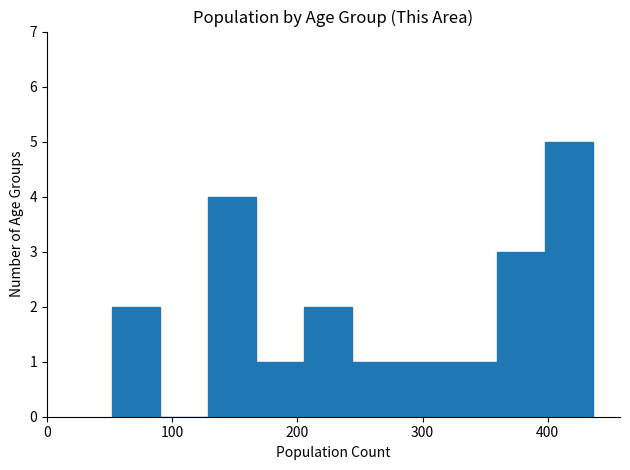

Read against the x-axis, roughly where is the centre of the tallest bar?

420